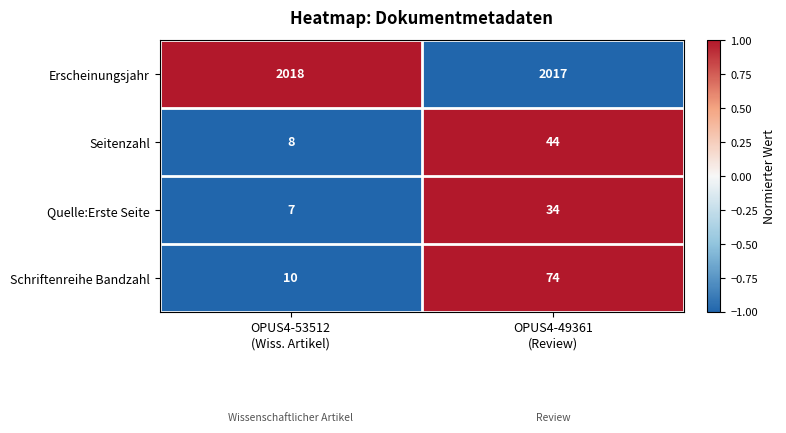

Rank the series by their maximum value, from lowest to highest.

Quelle:Erste Seite, Seitenzahl, Schriftenreihe Bandzahl, Erscheinungsjahr